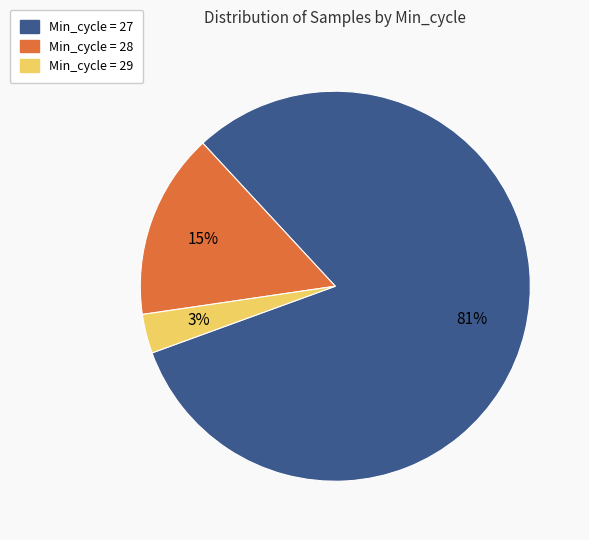

Is there a majority slice in this chart?

Yes